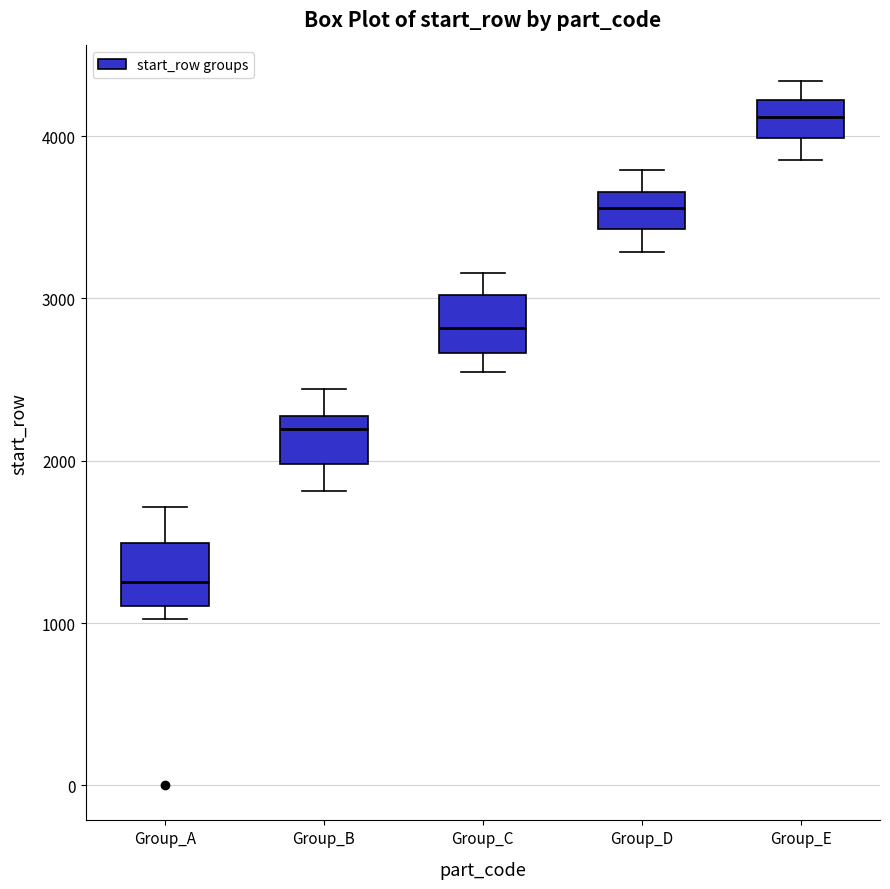

Where does the lower whisker of the box for Group_D end on the y-axis? The values are not printed on the chart, so give them approximately, as read against the axis.

3300